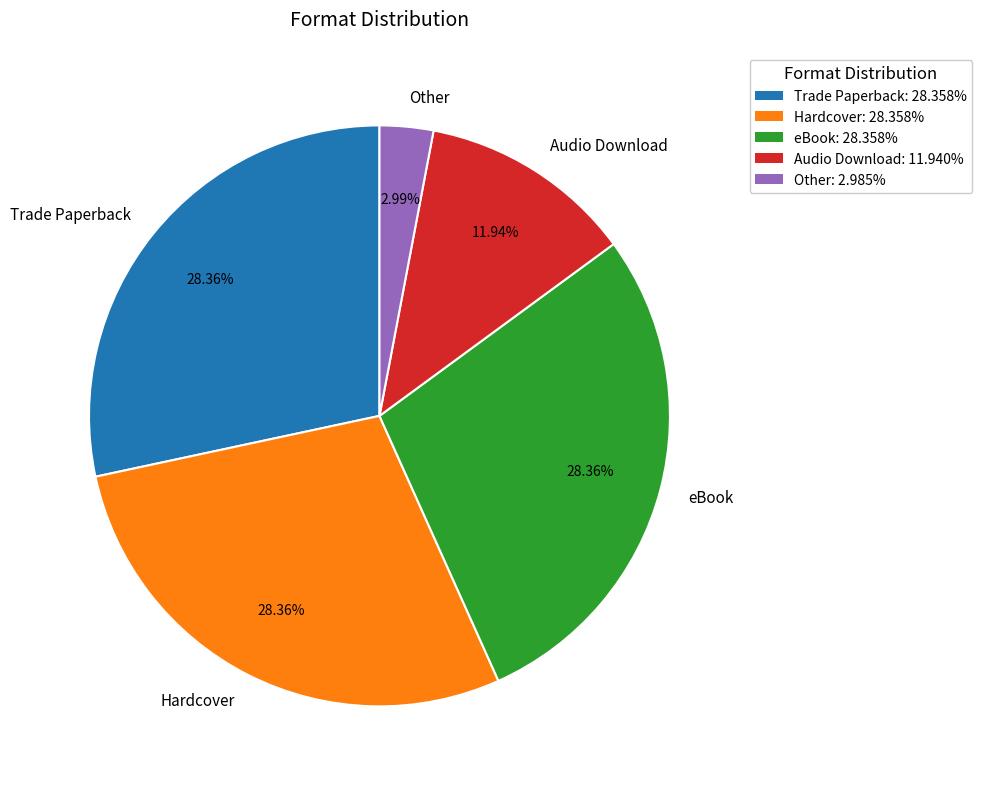

What is the ratio of the value at Trade Paperback to the value at eBook?

1.0